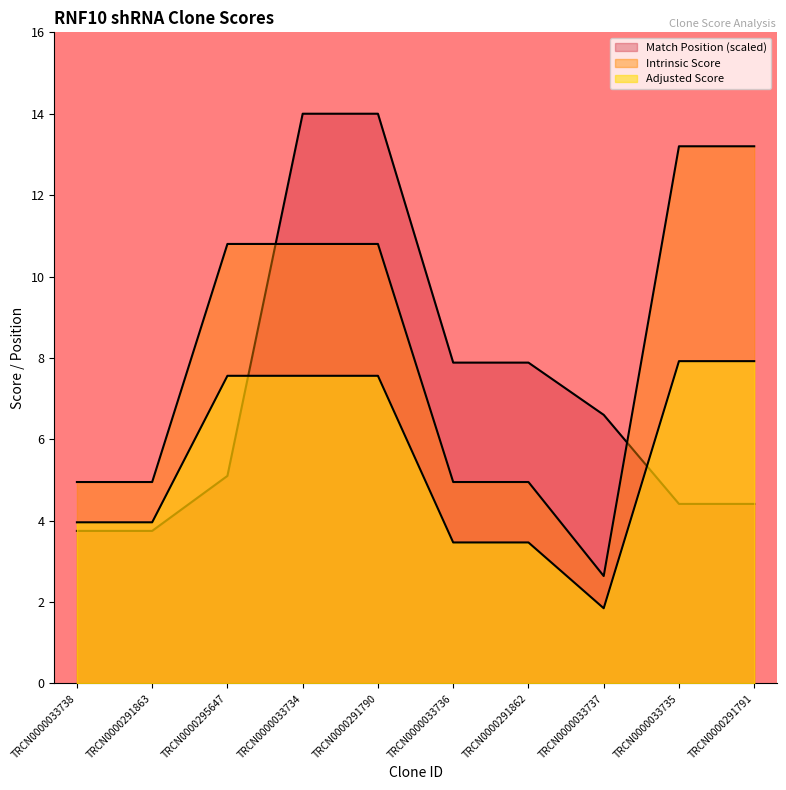

Where is the first local minimum for Intrinsic Score?

TRCN0000033737